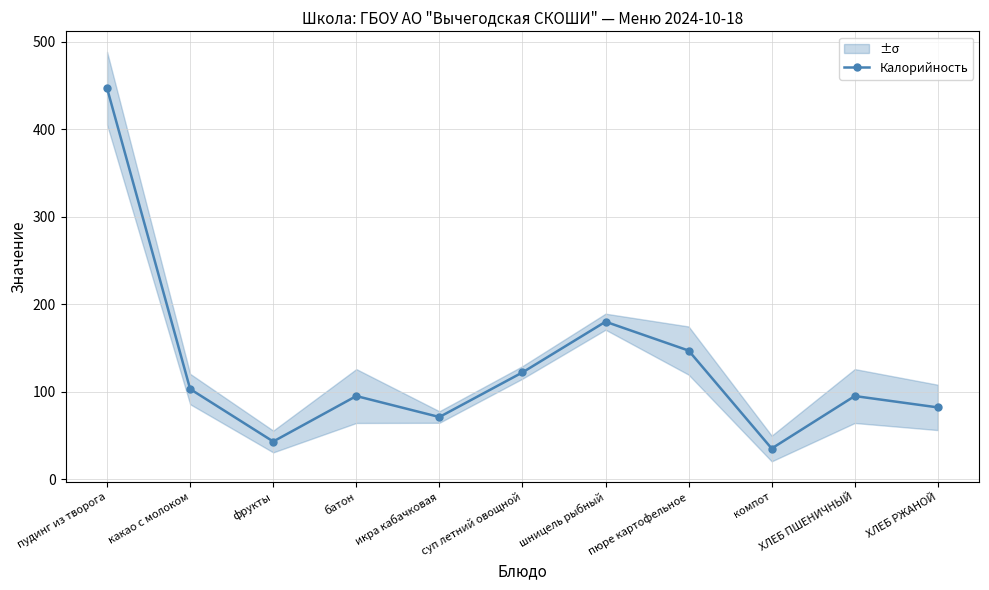

What position from the left is батон?

4